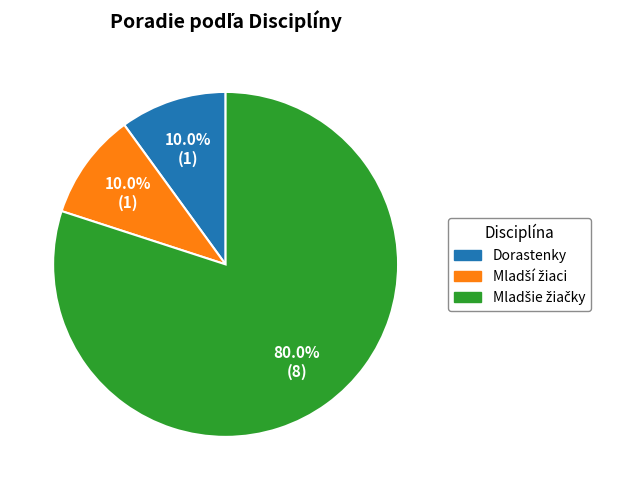

Is there a majority slice in this chart?

Yes